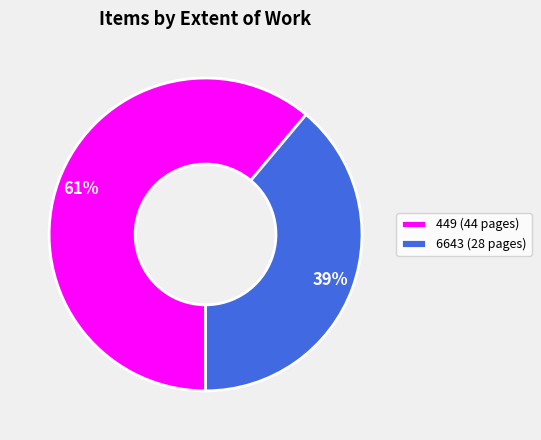

Is the sum of 449 (44 pages) and 6643 (28 pages) greater than half?

Yes